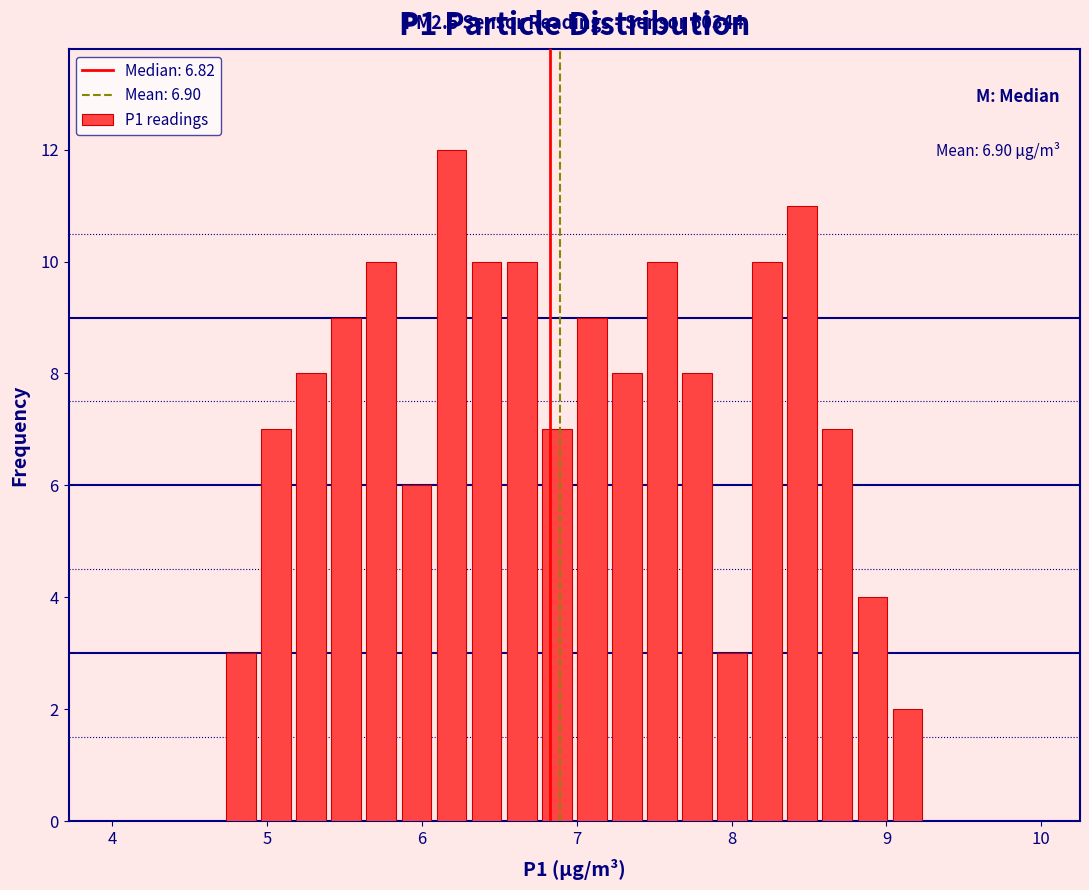

Read against the x-axis, roughly where is the centre of the tallest bar?

6.2